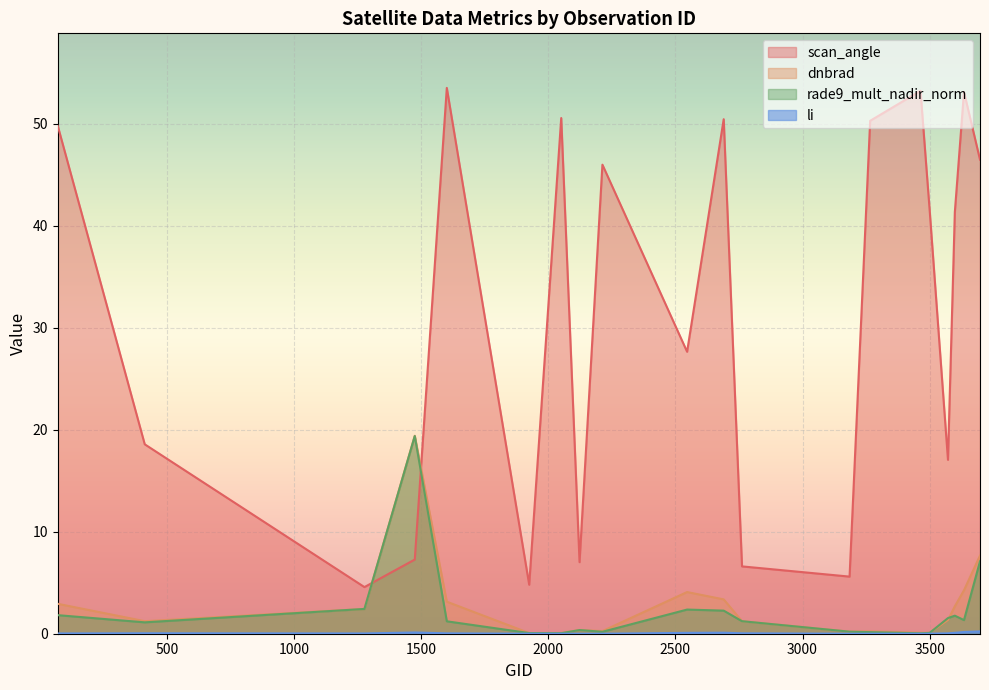

In scan_angle, how many points are lower than both neighbors (excluding endpoints)?

6